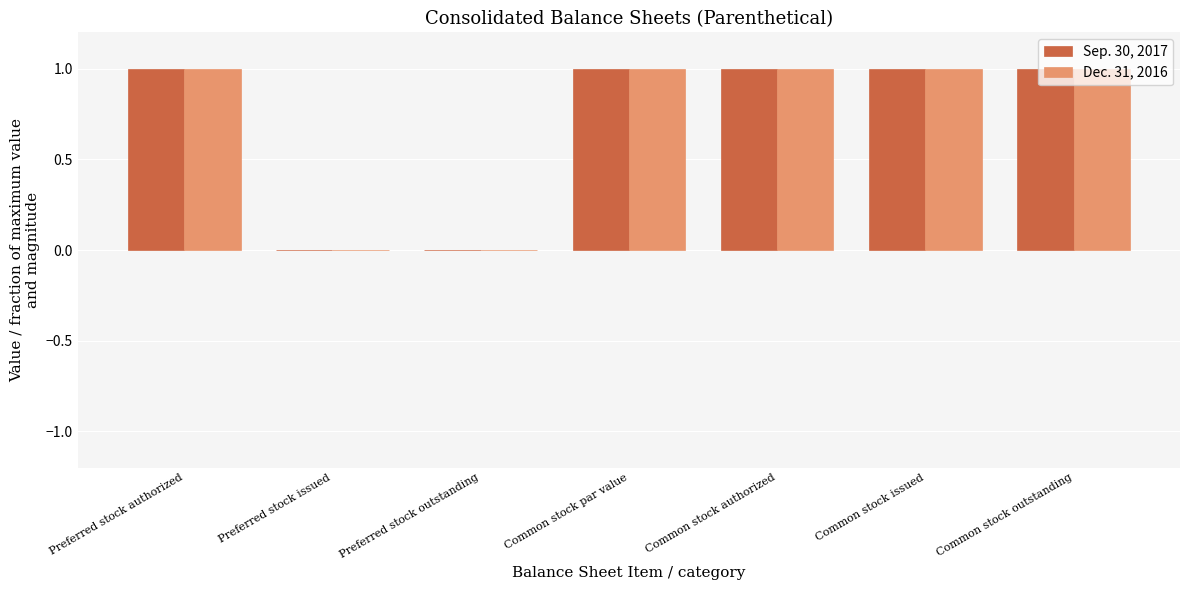

What is the sum of the Sep. 30, 2017 values at Common stock issued and Common stock authorized?

2.0